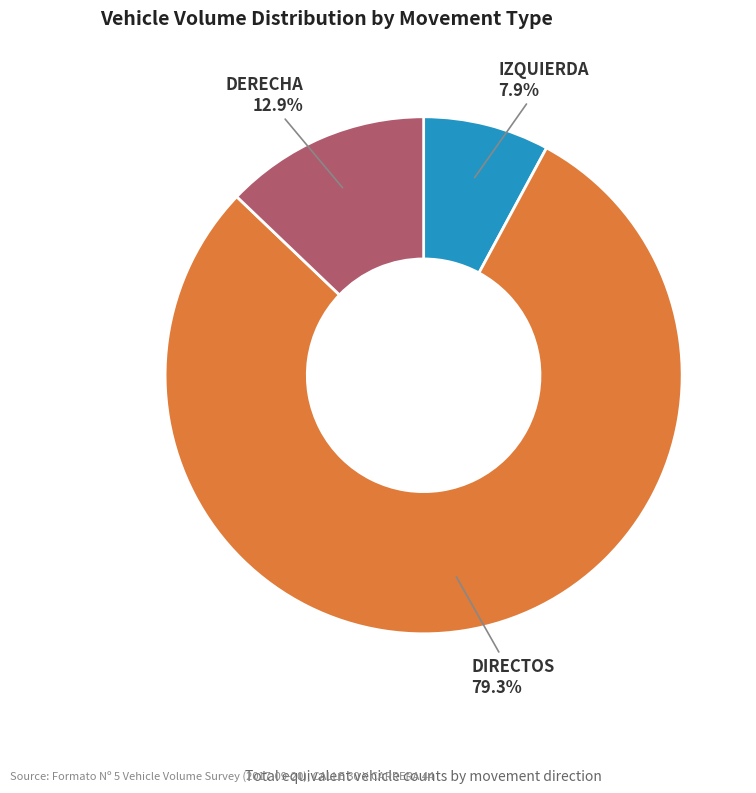

What is the largest slice in the pie chart?

DIRECTOS